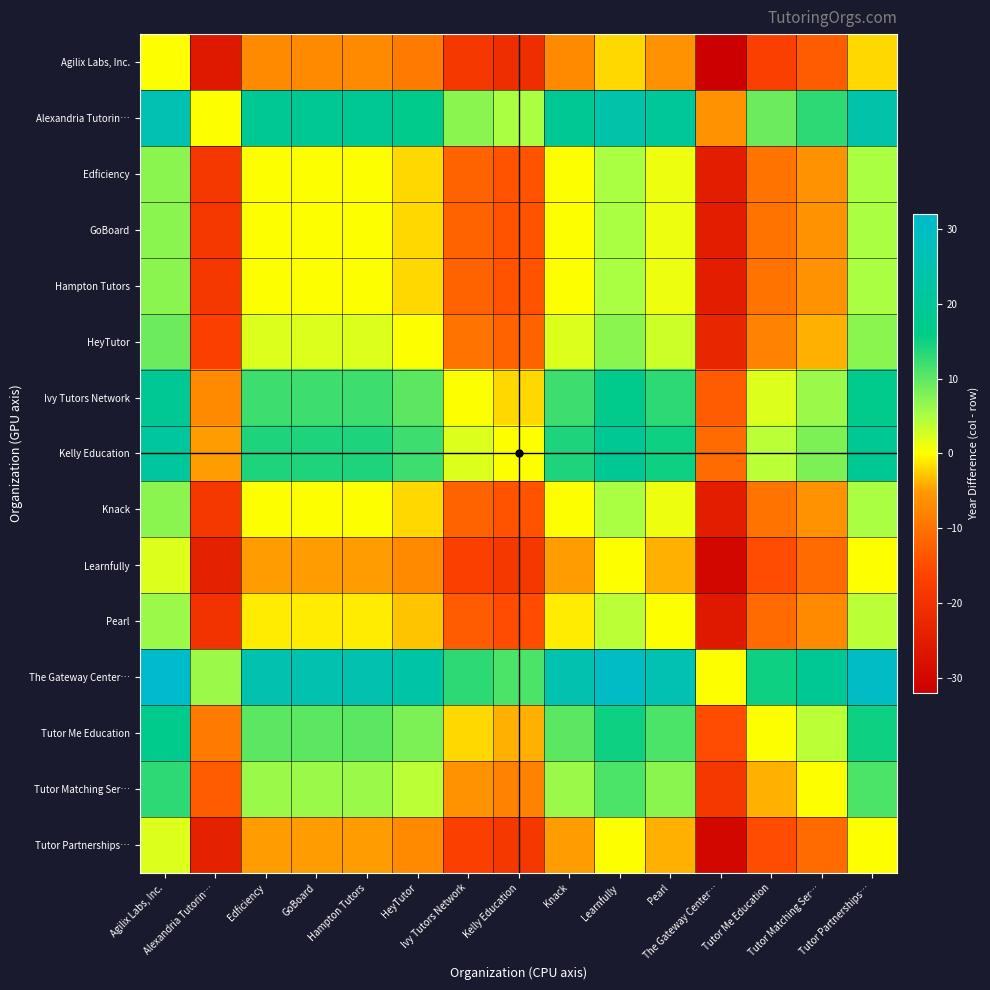

Reading left to right, extract all data points from this chart.

Agilix Labs, Inc.: Agilix Labs, Inc.=0	Alexandria Tutorin…=-26	Edficiency=-7	GoBoard=-7	Hampton Tutors=-7	HeyTutor=-9	Ivy Tutors Network=-19	Kelly Education=-21	Knack=-7	Learnfully=-2	Pearl=-6	The Gateway Center…=-32	Tutor Me Education=-17	Tutor Matching Ser…=-13	Tutor Partnerships…=-2
Alexandria Tutorin…: Agilix Labs, Inc.=26	Alexandria Tutorin…=0	Edficiency=19	GoBoard=19	Hampton Tutors=19	HeyTutor=17	Ivy Tutors Network=7	Kelly Education=5	Knack=19	Learnfully=24	Pearl=20	The Gateway Center…=-6	Tutor Me Education=9	Tutor Matching Ser…=13	Tutor Partnerships…=24
Edficiency: Agilix Labs, Inc.=7	Alexandria Tutorin…=-19	Edficiency=0	GoBoard=0	Hampton Tutors=0	HeyTutor=-2	Ivy Tutors Network=-12	Kelly Education=-14	Knack=0	Learnfully=5	Pearl=1	The Gateway Center…=-25	Tutor Me Education=-10	Tutor Matching Ser…=-6	Tutor Partnerships…=5
GoBoard: Agilix Labs, Inc.=7	Alexandria Tutorin…=-19	Edficiency=0	GoBoard=0	Hampton Tutors=0	HeyTutor=-2	Ivy Tutors Network=-12	Kelly Education=-14	Knack=0	Learnfully=5	Pearl=1	The Gateway Center…=-25	Tutor Me Education=-10	Tutor Matching Ser…=-6	Tutor Partnerships…=5
Hampton Tutors: Agilix Labs, Inc.=7	Alexandria Tutorin…=-19	Edficiency=0	GoBoard=0	Hampton Tutors=0	HeyTutor=-2	Ivy Tutors Network=-12	Kelly Education=-14	Knack=0	Learnfully=5	Pearl=1	The Gateway Center…=-25	Tutor Me Education=-10	Tutor Matching Ser…=-6	Tutor Partnerships…=5
HeyTutor: Agilix Labs, Inc.=9	Alexandria Tutorin…=-17	Edficiency=2	GoBoard=2	Hampton Tutors=2	HeyTutor=0	Ivy Tutors Network=-10	Kelly Education=-12	Knack=2	Learnfully=7	Pearl=3	The Gateway Center…=-23	Tutor Me Education=-8	Tutor Matching Ser…=-4	Tutor Partnerships…=7
Ivy Tutors Network: Agilix Labs, Inc.=19	Alexandria Tutorin…=-7	Edficiency=12	GoBoard=12	Hampton Tutors=12	HeyTutor=10	Ivy Tutors Network=0	Kelly Education=-2	Knack=12	Learnfully=17	Pearl=13	The Gateway Center…=-13	Tutor Me Education=2	Tutor Matching Ser…=6	Tutor Partnerships…=17
Kelly Education: Agilix Labs, Inc.=21	Alexandria Tutorin…=-5	Edficiency=14	GoBoard=14	Hampton Tutors=14	HeyTutor=12	Ivy Tutors Network=2	Kelly Education=0	Knack=14	Learnfully=19	Pearl=15	The Gateway Center…=-11	Tutor Me Education=4	Tutor Matching Ser…=8	Tutor Partnerships…=19
Knack: Agilix Labs, Inc.=7	Alexandria Tutorin…=-19	Edficiency=0	GoBoard=0	Hampton Tutors=0	HeyTutor=-2	Ivy Tutors Network=-12	Kelly Education=-14	Knack=0	Learnfully=5	Pearl=1	The Gateway Center…=-25	Tutor Me Education=-10	Tutor Matching Ser…=-6	Tutor Partnerships…=5
Learnfully: Agilix Labs, Inc.=2	Alexandria Tutorin…=-24	Edficiency=-5	GoBoard=-5	Hampton Tutors=-5	HeyTutor=-7	Ivy Tutors Network=-17	Kelly Education=-19	Knack=-5	Learnfully=0	Pearl=-4	The Gateway Center…=-30	Tutor Me Education=-15	Tutor Matching Ser…=-11	Tutor Partnerships…=0
Pearl: Agilix Labs, Inc.=6	Alexandria Tutorin…=-20	Edficiency=-1	GoBoard=-1	Hampton Tutors=-1	HeyTutor=-3	Ivy Tutors Network=-13	Kelly Education=-15	Knack=-1	Learnfully=4	Pearl=0	The Gateway Center…=-26	Tutor Me Education=-11	Tutor Matching Ser…=-7	Tutor Partnerships…=4
The Gateway Center…: Agilix Labs, Inc.=32	Alexandria Tutorin…=6	Edficiency=25	GoBoard=25	Hampton Tutors=25	HeyTutor=23	Ivy Tutors Network=13	Kelly Education=11	Knack=25	Learnfully=30	Pearl=26	The Gateway Center…=0	Tutor Me Education=15	Tutor Matching Ser…=19	Tutor Partnerships…=30
Tutor Me Education: Agilix Labs, Inc.=17	Alexandria Tutorin…=-9	Edficiency=10	GoBoard=10	Hampton Tutors=10	HeyTutor=8	Ivy Tutors Network=-2	Kelly Education=-4	Knack=10	Learnfully=15	Pearl=11	The Gateway Center…=-15	Tutor Me Education=0	Tutor Matching Ser…=4	Tutor Partnerships…=15
Tutor Matching Ser…: Agilix Labs, Inc.=13	Alexandria Tutorin…=-13	Edficiency=6	GoBoard=6	Hampton Tutors=6	HeyTutor=4	Ivy Tutors Network=-6	Kelly Education=-8	Knack=6	Learnfully=11	Pearl=7	The Gateway Center…=-19	Tutor Me Education=-4	Tutor Matching Ser…=0	Tutor Partnerships…=11
Tutor Partnerships…: Agilix Labs, Inc.=2	Alexandria Tutorin…=-24	Edficiency=-5	GoBoard=-5	Hampton Tutors=-5	HeyTutor=-7	Ivy Tutors Network=-17	Kelly Education=-19	Knack=-5	Learnfully=0	Pearl=-4	The Gateway Center…=-30	Tutor Me Education=-15	Tutor Matching Ser…=-11	Tutor Partnerships…=0